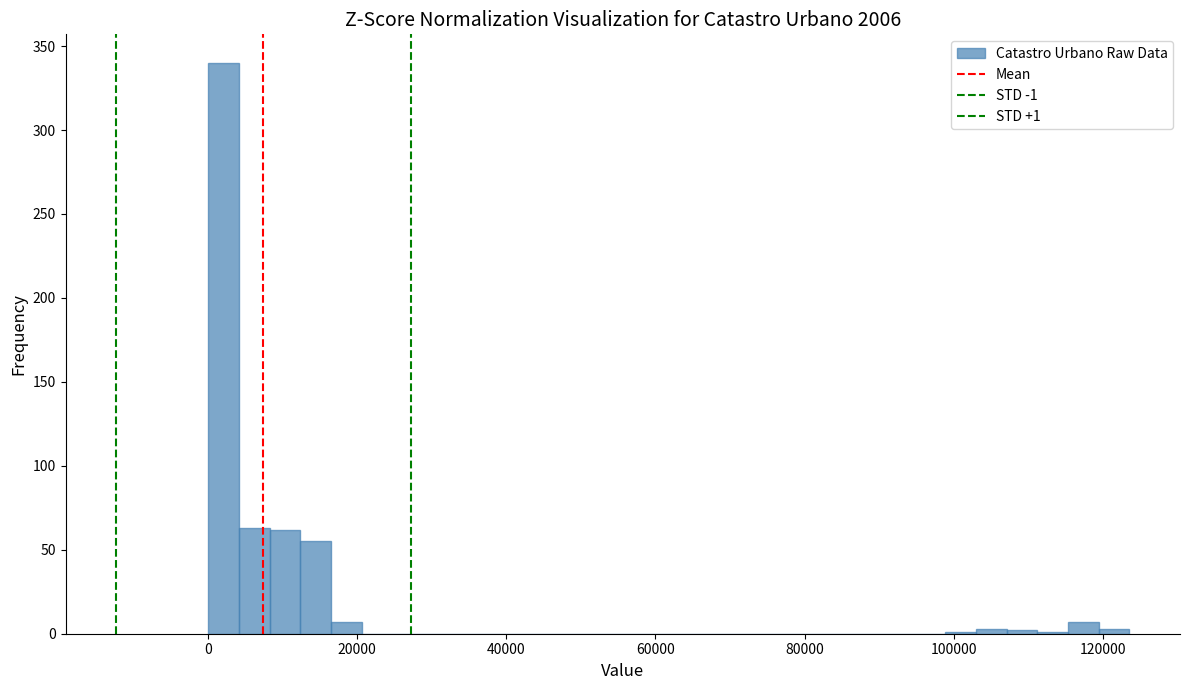

Around what value on the x-axis is the tallest bar? Give the approximate position of its centre, as read against the axis.

2000